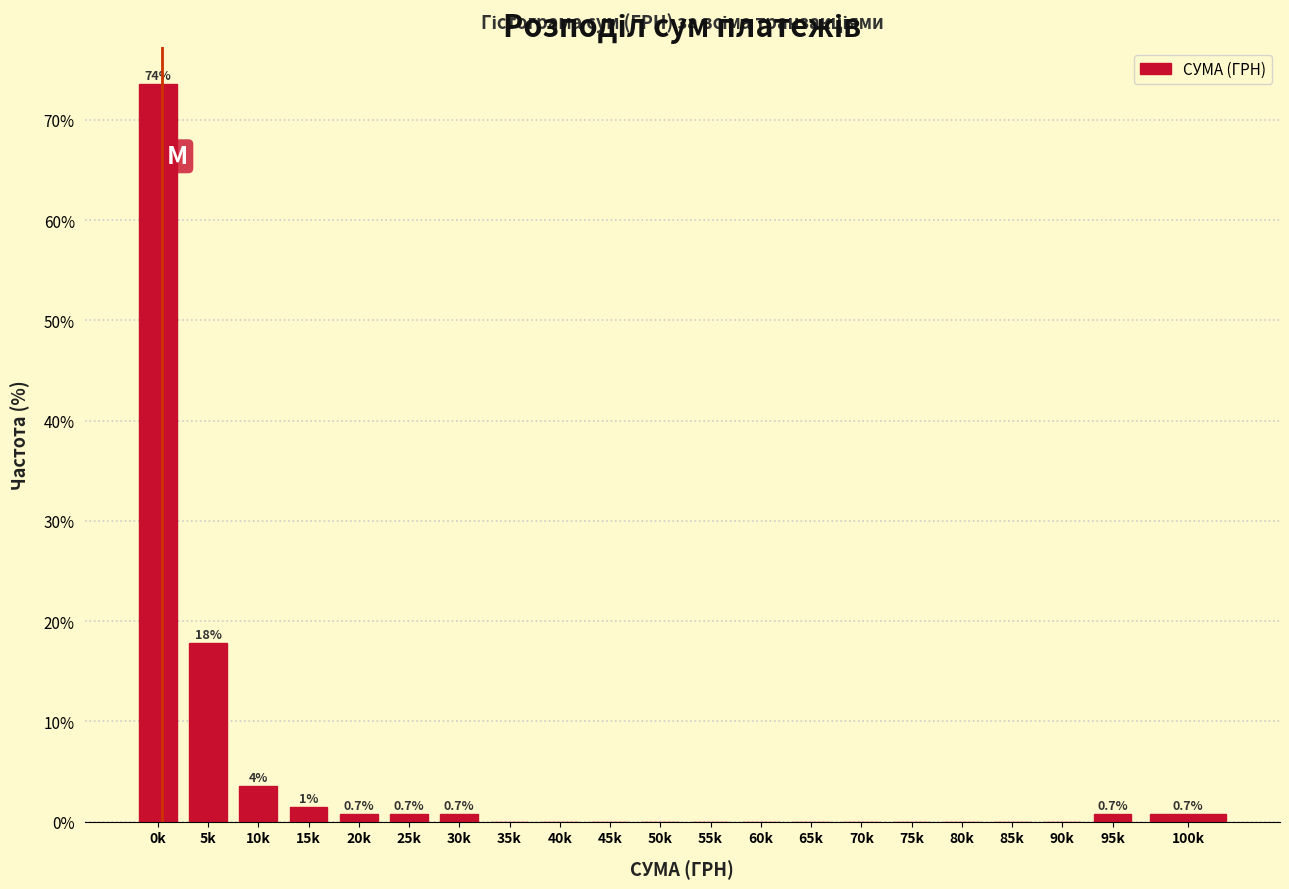

Reading left to right, list all the values displayed in this chart.

0k=73.6	5k=17.9	10k=3.6	15k=1.4	20k=0.7	25k=0.7	30k=0.7	35k=0.0	40k=0.0	45k=0.0	50k=0.0	55k=0.0	60k=0.0	65k=0.0	70k=0.0	75k=0.0	80k=0.0	85k=0.0	90k=0.0	95k=0.7	100k=0.7